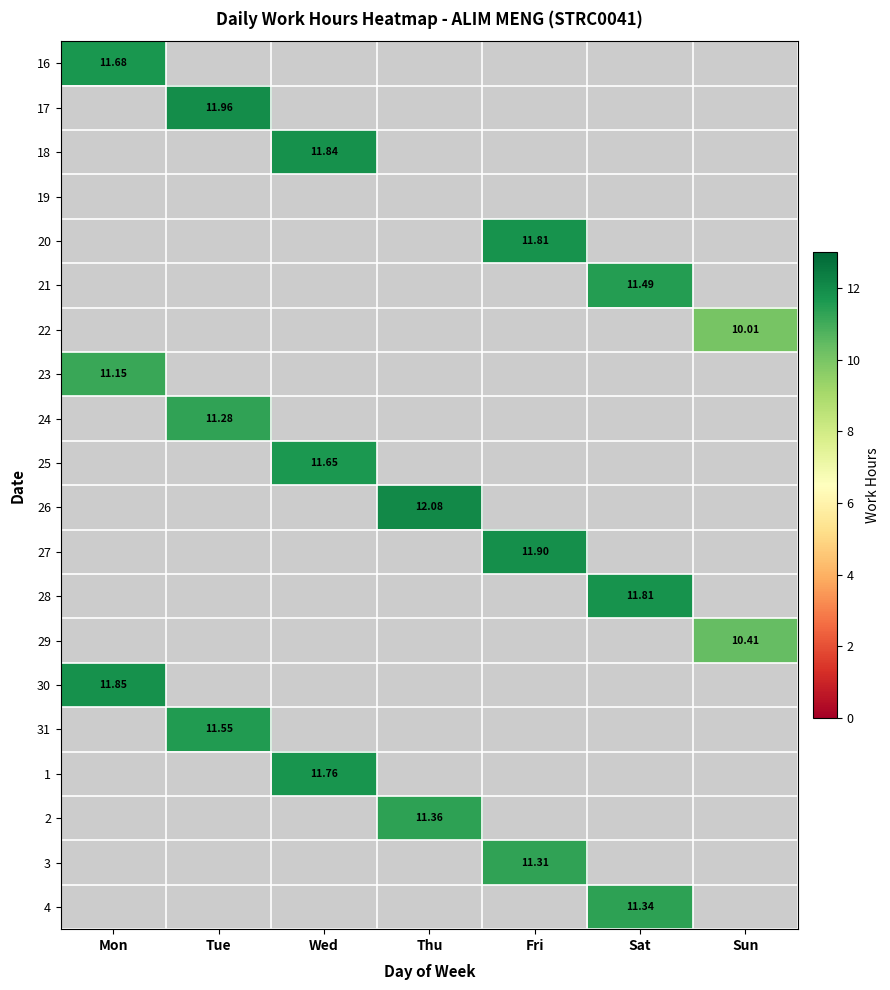

What is the greatest value displayed?

12.1